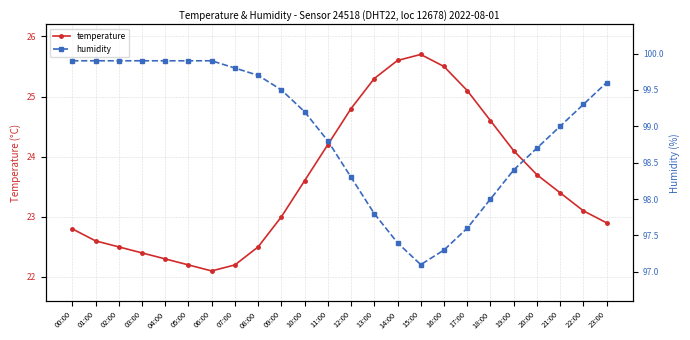

What is the maximum value shown in the chart?

99.9